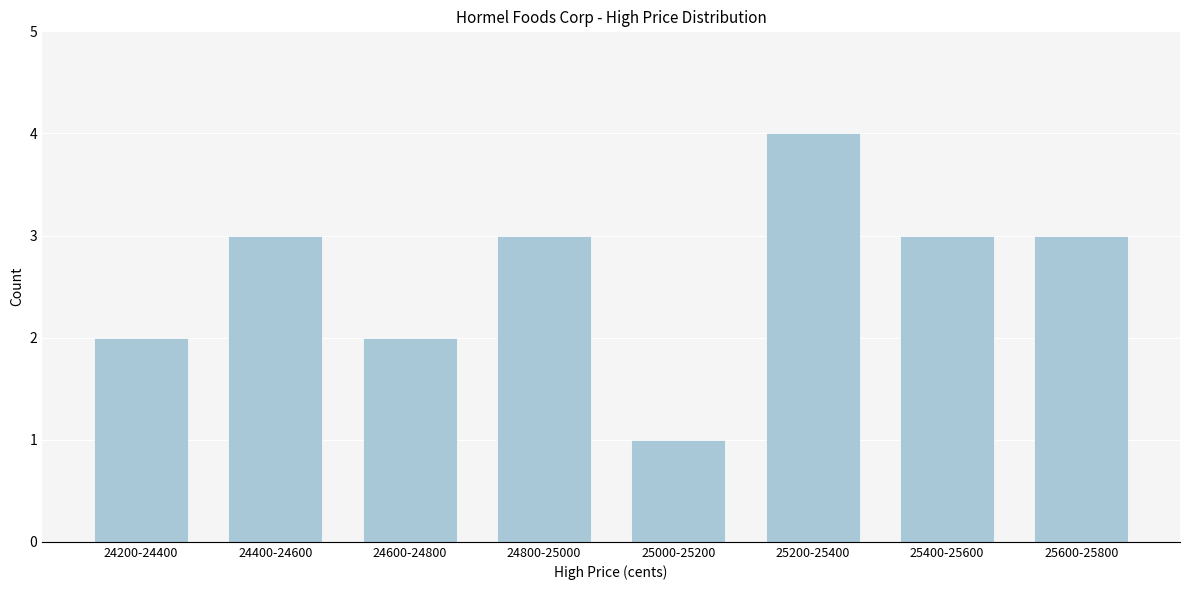

Reading left to right, extract all data points from this chart.

24200-24400=2	24400-24600=3	24600-24800=2	24800-25000=3	25000-25200=1	25200-25400=4	25400-25600=3	25600-25800=3